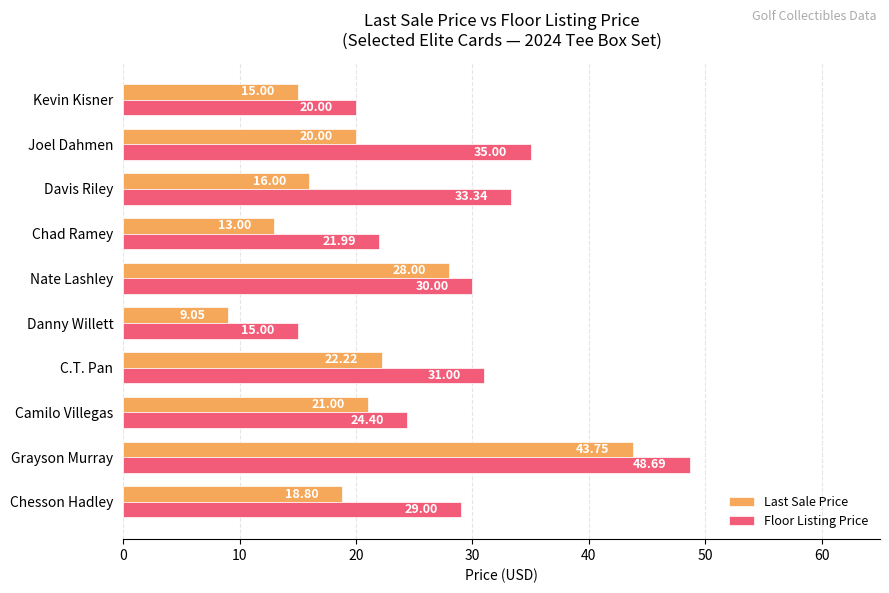

What are all the series names shown in the legend?

Last Sale Price, Floor Listing Price